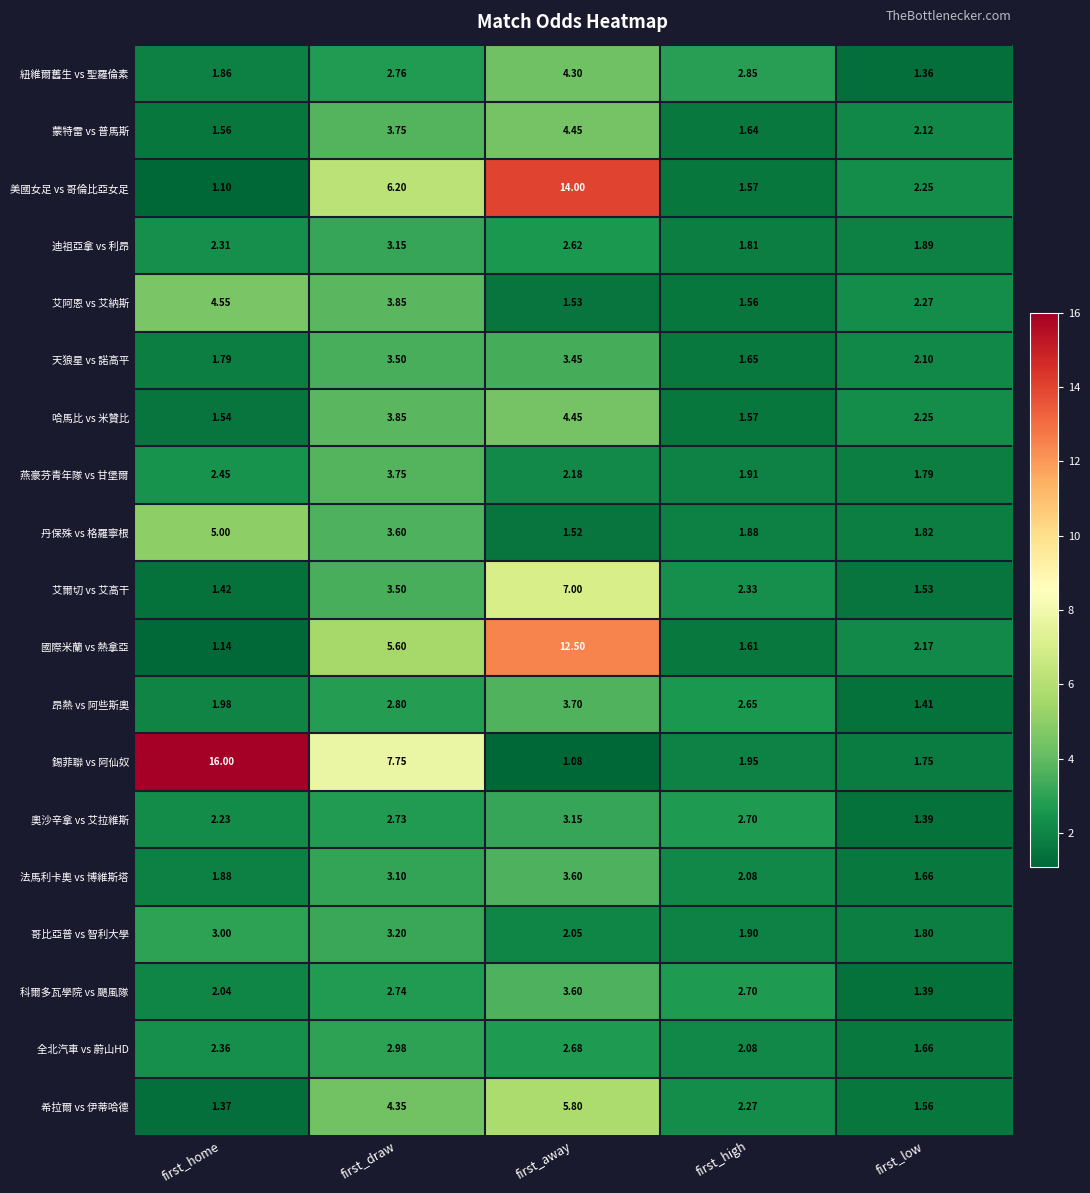

At which label does 科爾多瓦學院 vs 颶風隊 first exceed 2?

first_home